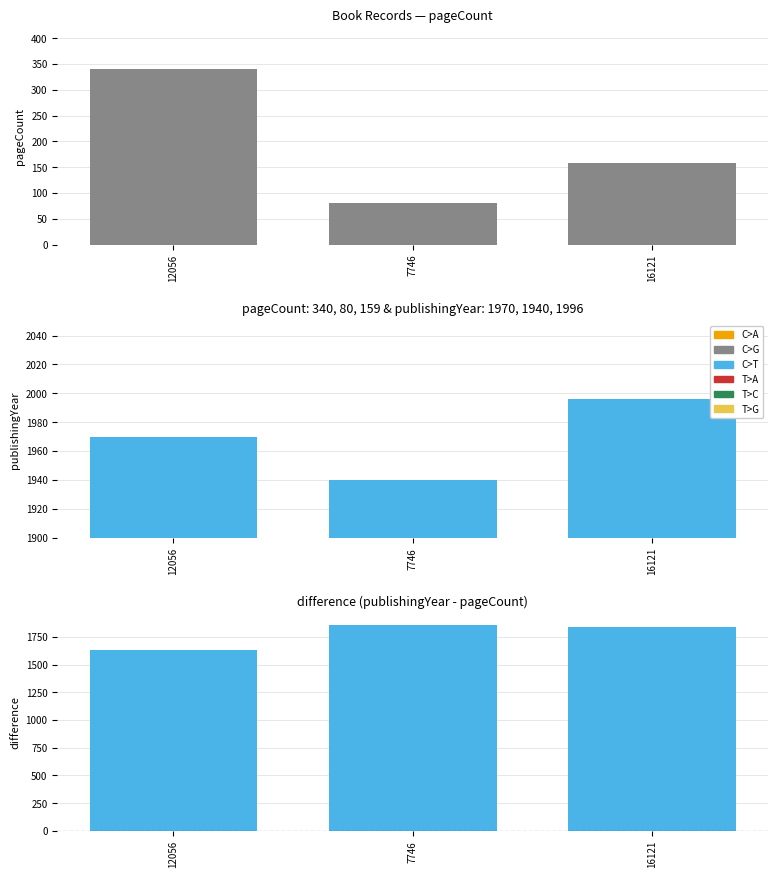

Where does the pageCount series first go above 159?

12056